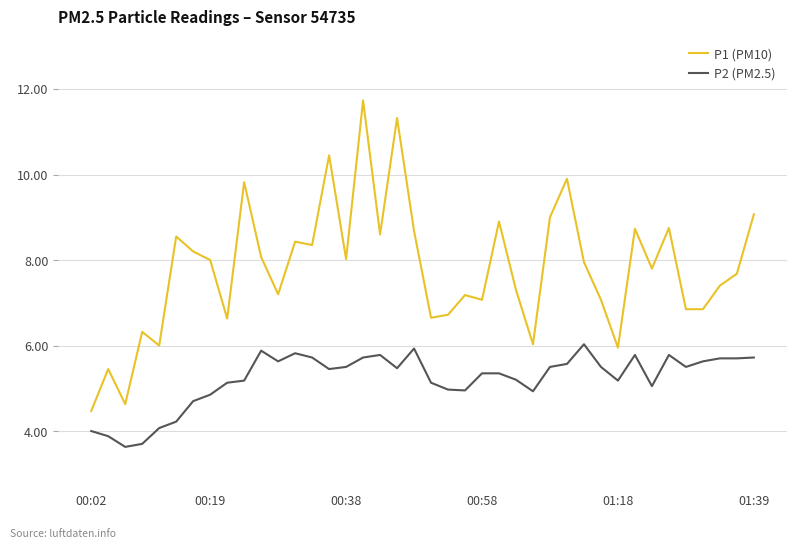

Which series has the largest total across all categories?

P1 (PM10)